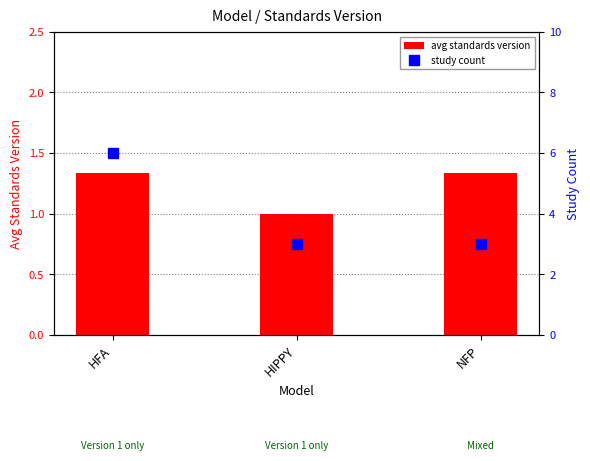

How many values in the avg standards version series exceed 1?

2